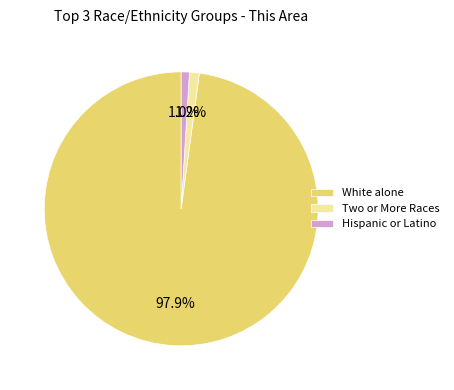

Which category accounts for the majority?

White alone